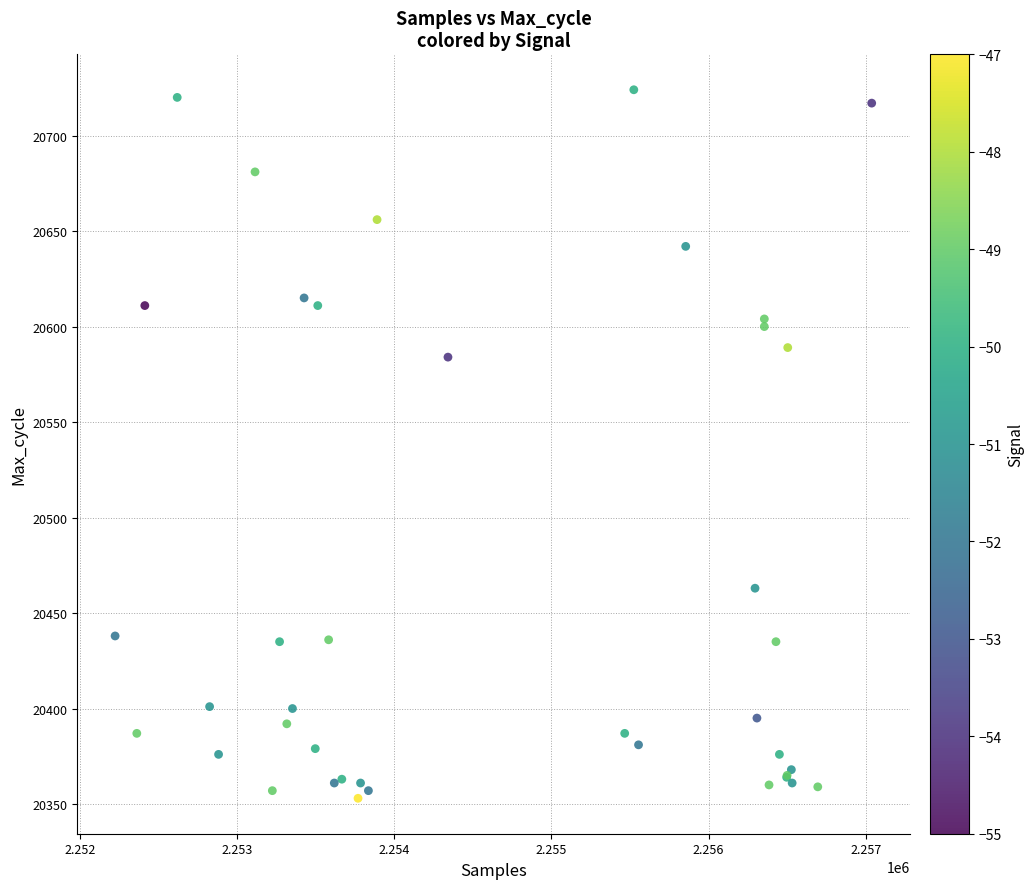

What Y value in the scatter plot is closest to 20538?

20584